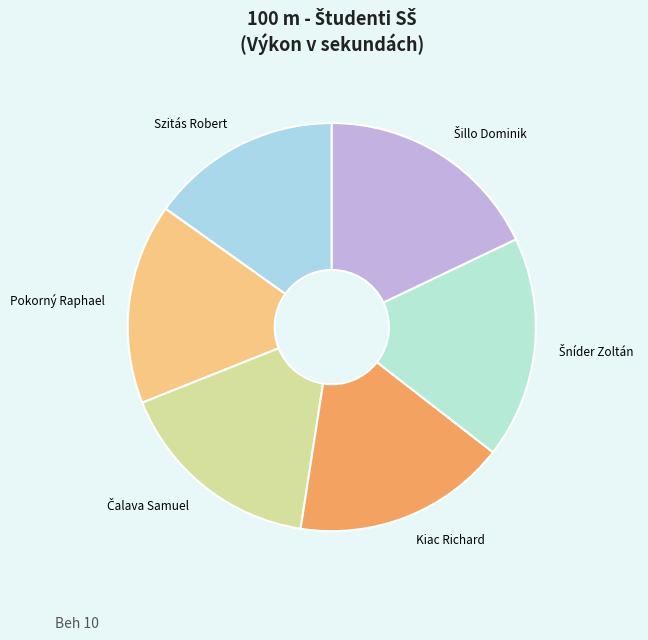

Which slice is the smallest?

Szitás Robert